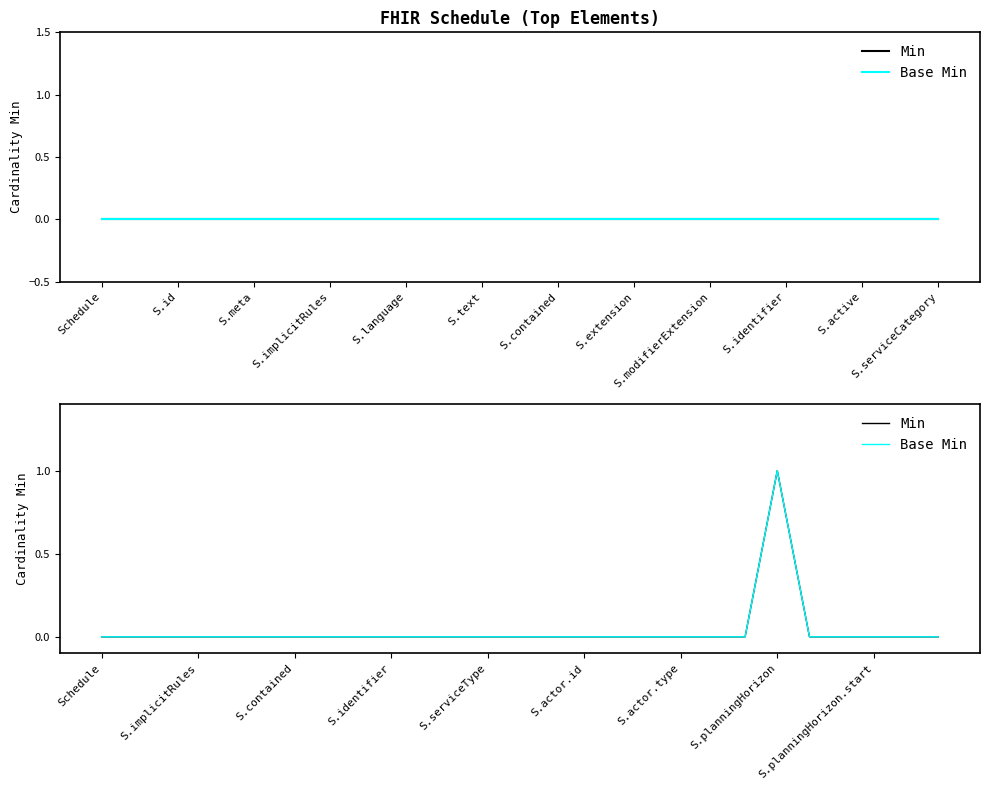

Which series has the largest total across all categories?

Min